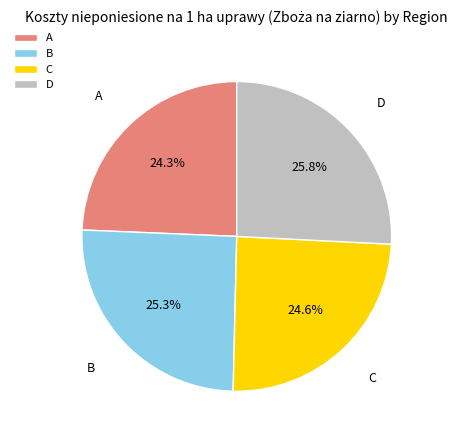

To the nearest percent, what is the combined percentage of C and B?

50%